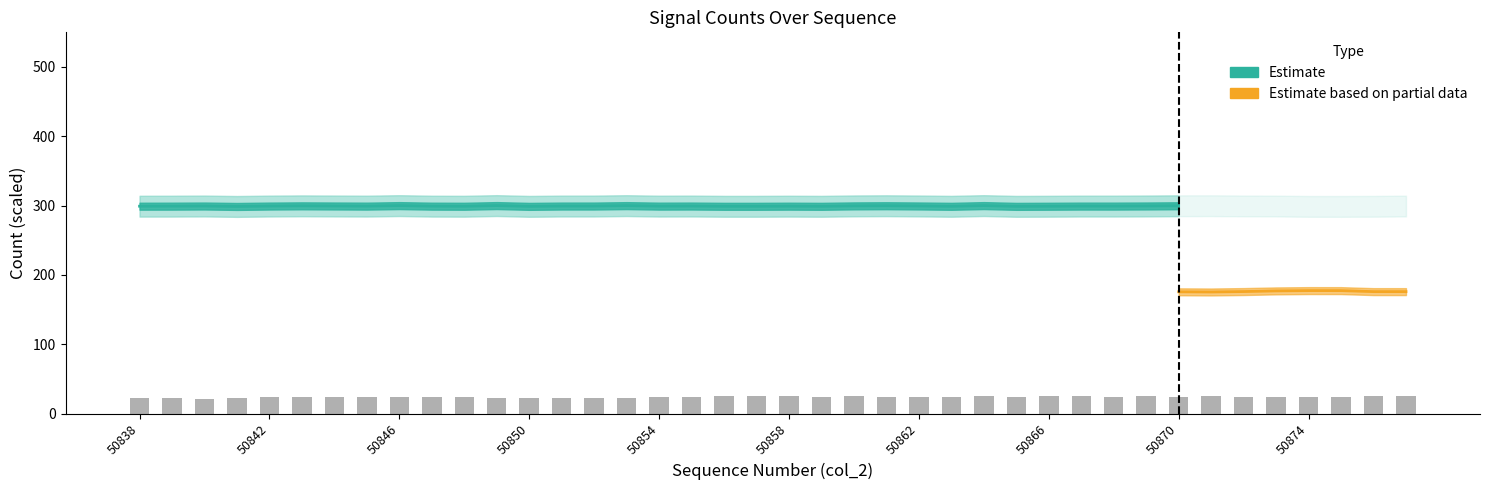

Count the number of values greater than 24.

21